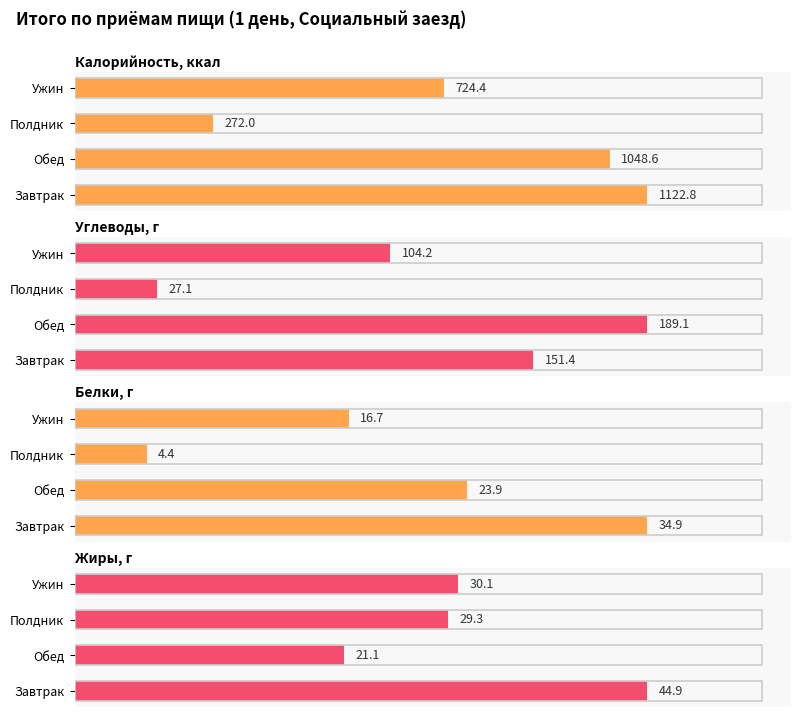

Reading right to left, extract all data points from this chart.

Калорийность, ккал: 3=724.4	2=272.0	1=1048.6	0=1122.8
Углеводы, г: 3=104.2	2=27.1	1=189.1	0=151.4
Белки, г: 3=16.7	2=4.4	1=23.9	0=34.9
Жиры, г: 3=30.1	2=29.3	1=21.1	0=44.9